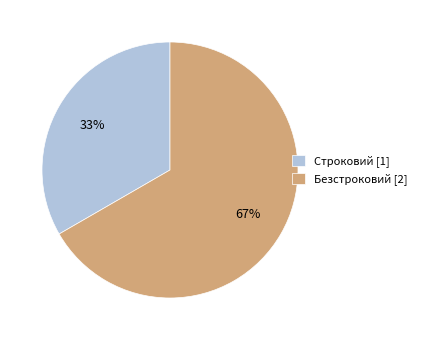

What is the largest slice in the pie chart?

Безстроковий